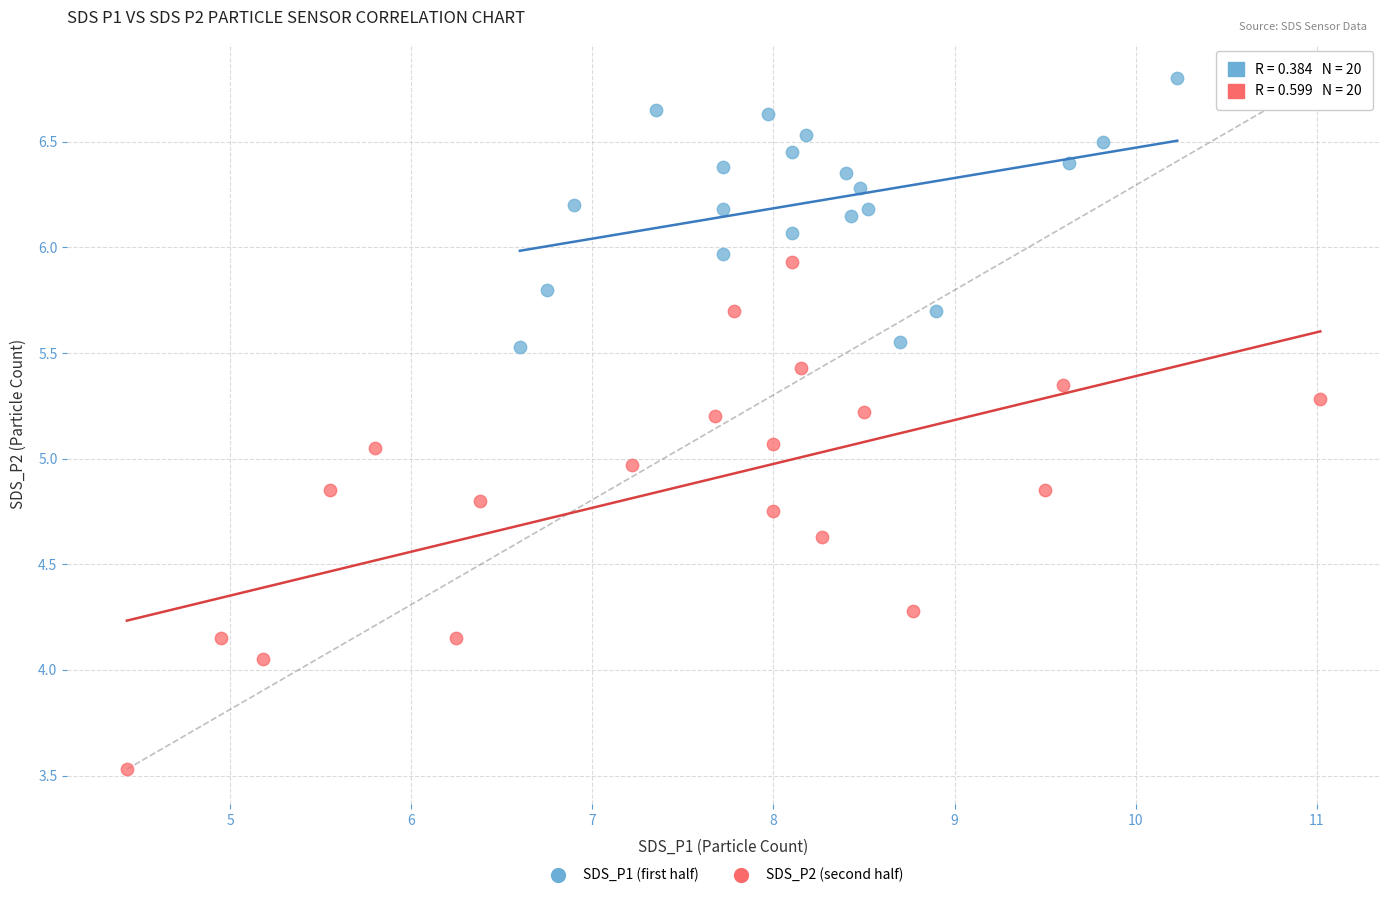

Which series contains the highest Y value?

SDS_P1 (first half)